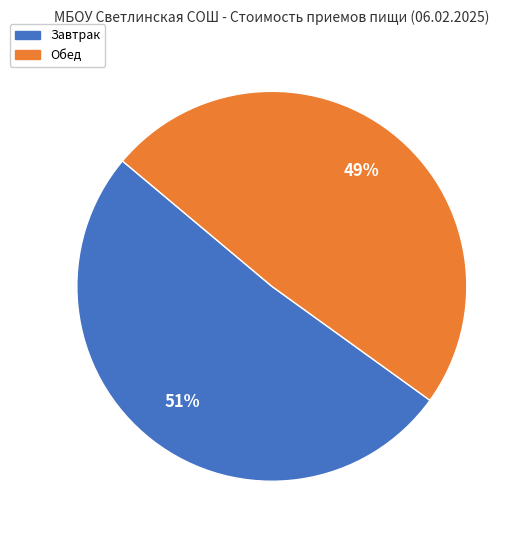

What is the smallest slice in the pie chart?

Обед